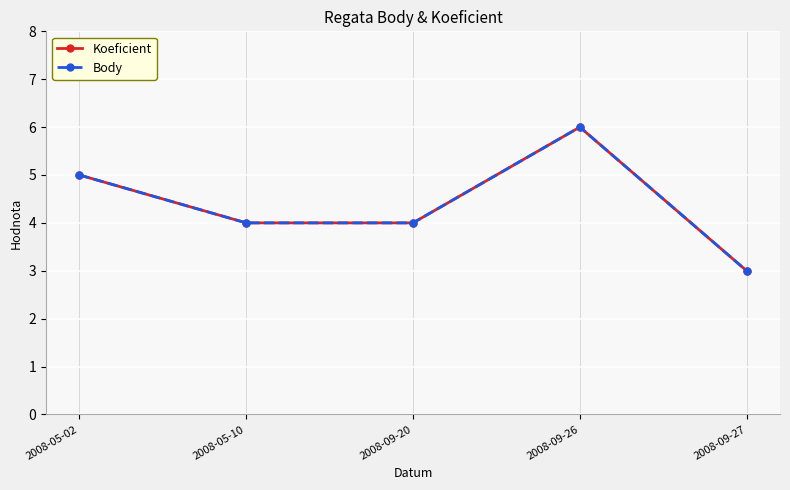

Does the chart have visible grid lines?

Yes